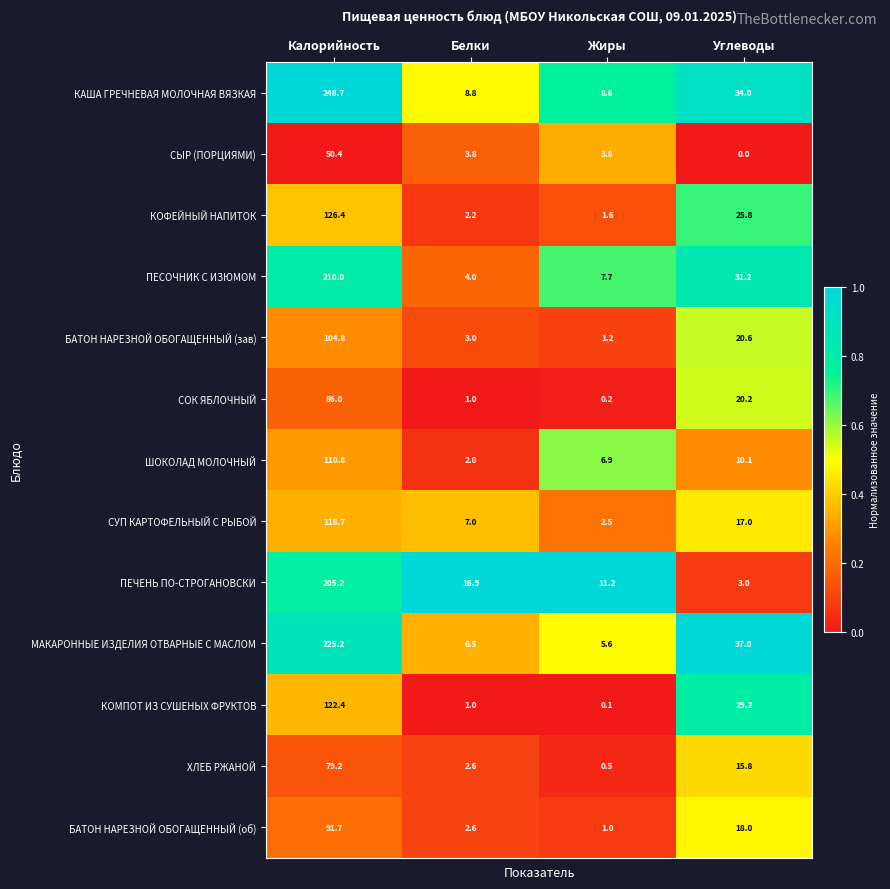

Which series has the largest total across all categories?

КАША ГРЕЧНЕВАЯ МОЛОЧНАЯ ВЯЗКАЯ